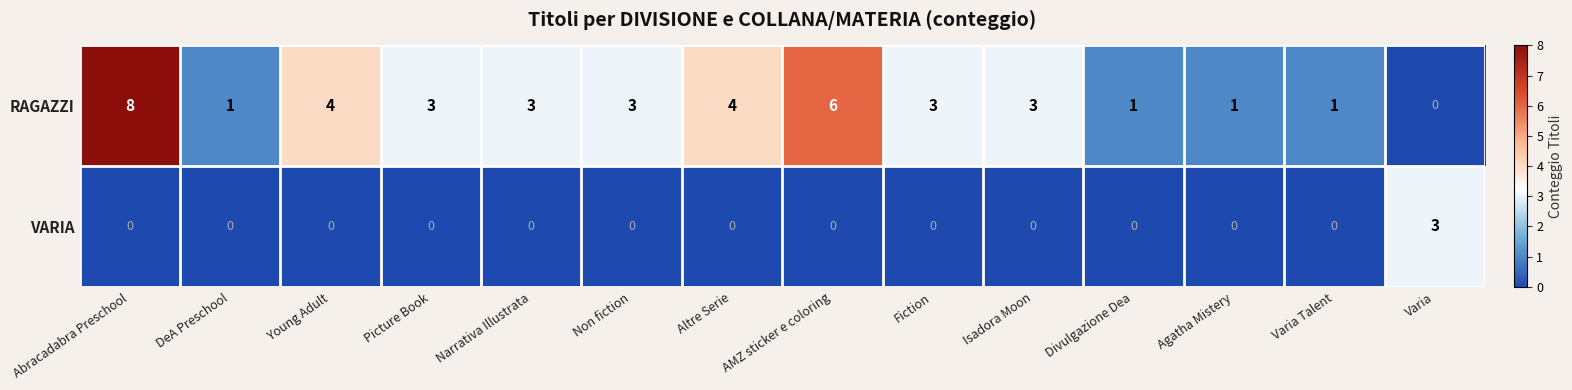

At which label does RAGAZZI first exceed 3?

Abracadabra Preschool